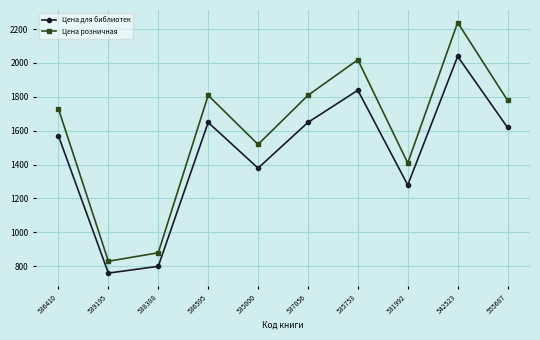

What is the difference between the maximum and minimum values in the Цена розничная series?

1410